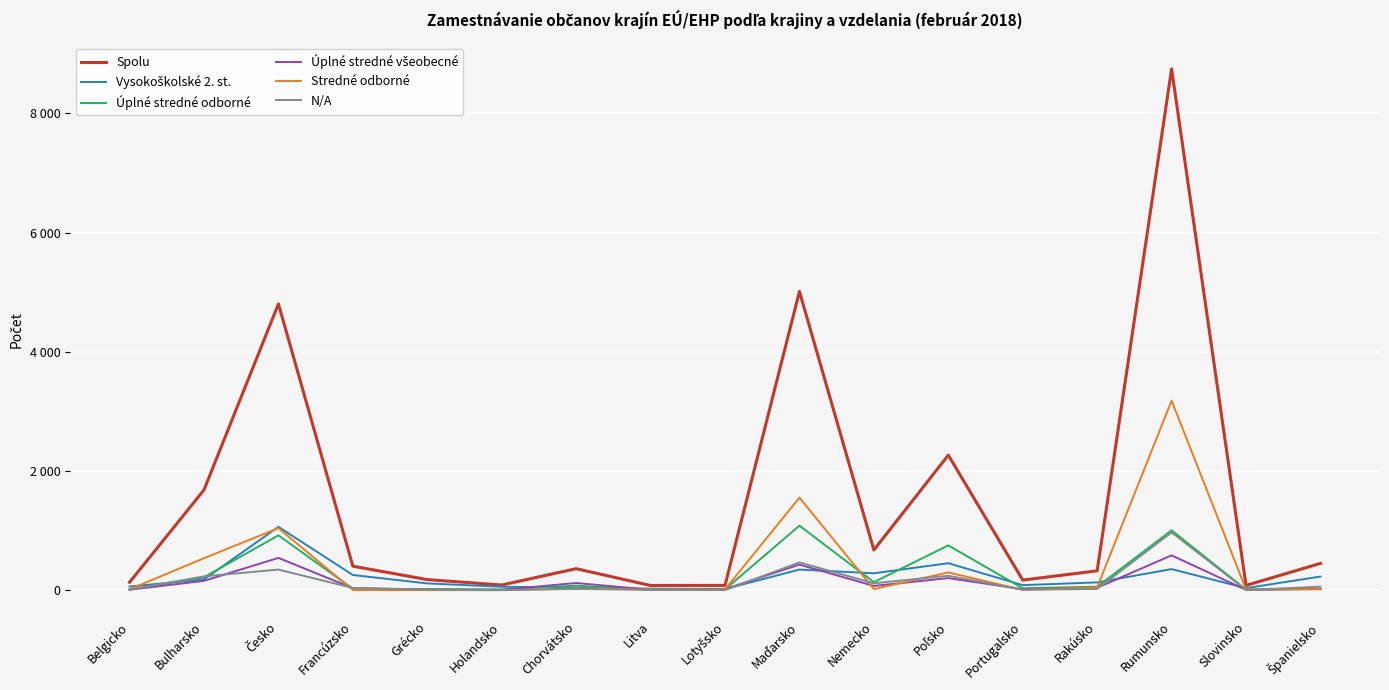

Does the chart have visible grid lines?

Yes